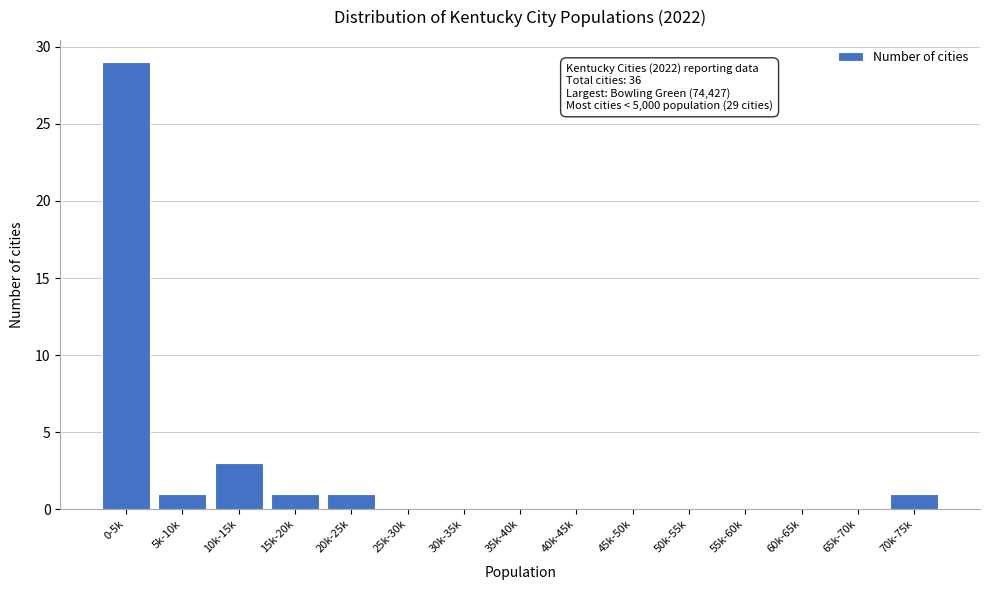

Reading left to right, list all the values displayed in this chart.

0-5k=29	5k-10k=1	10k-15k=3	15k-20k=1	20k-25k=1	25k-30k=0	30k-35k=0	35k-40k=0	40k-45k=0	45k-50k=0	50k-55k=0	55k-60k=0	60k-65k=0	65k-70k=0	70k-75k=1